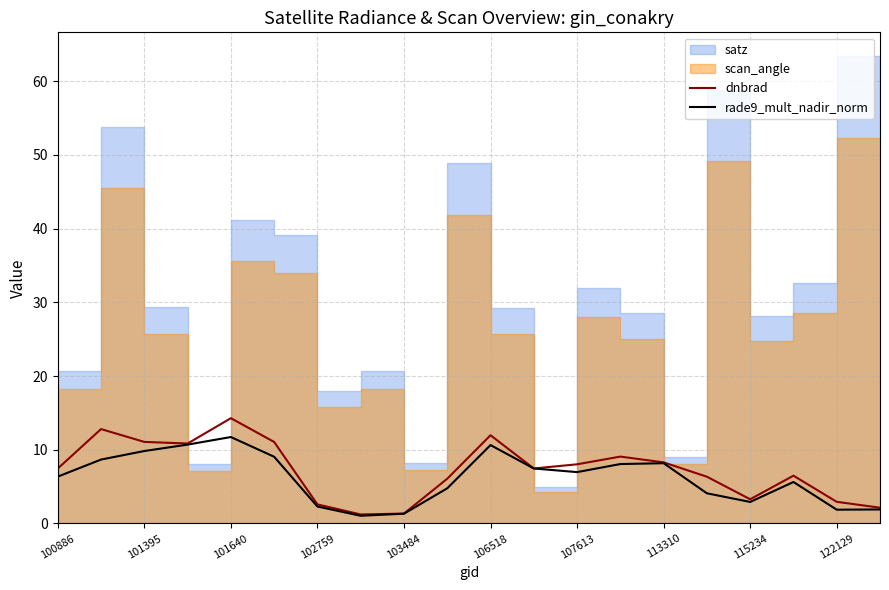

True or false: dnbrad has a value of 2.9 at 122129.

True